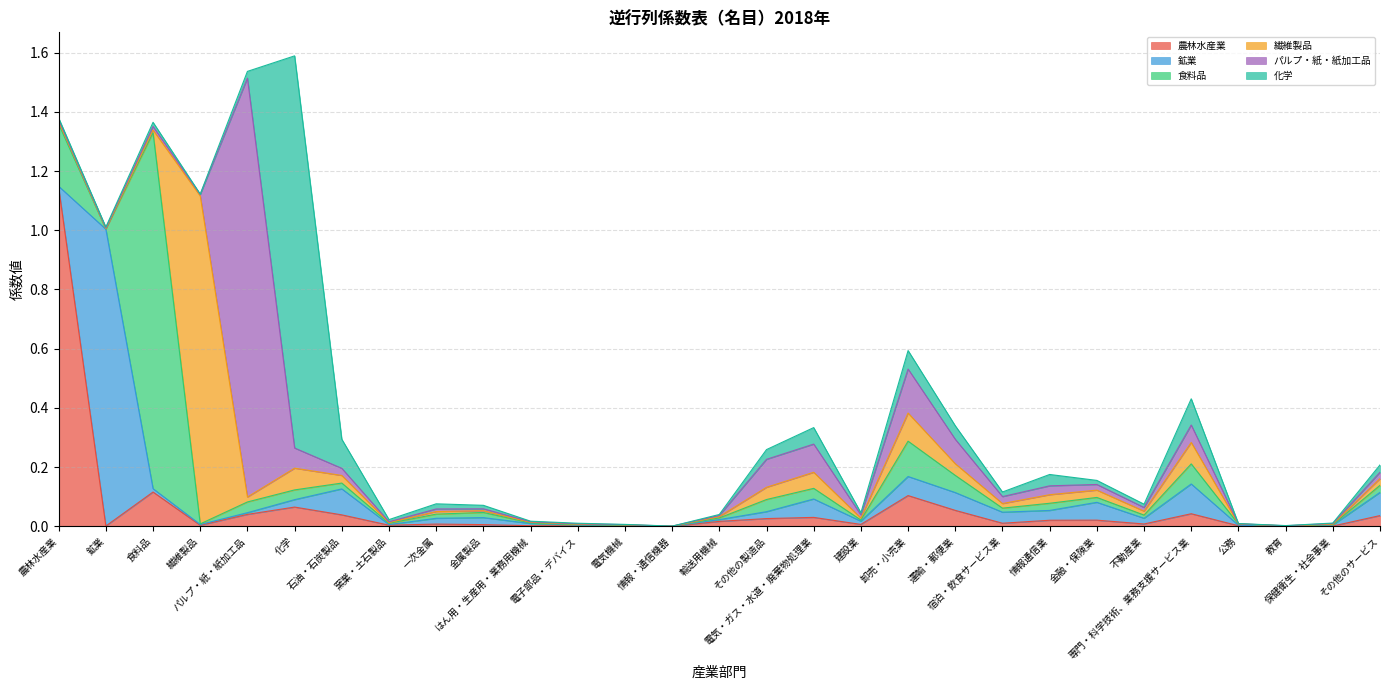

How many times do 繊維製品 and 食料品 cross each other?

14